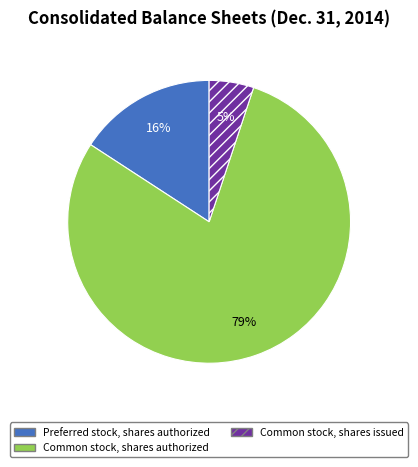

Is the sum of Preferred stock, shares authorized and Common stock, shares authorized greater than half?

Yes